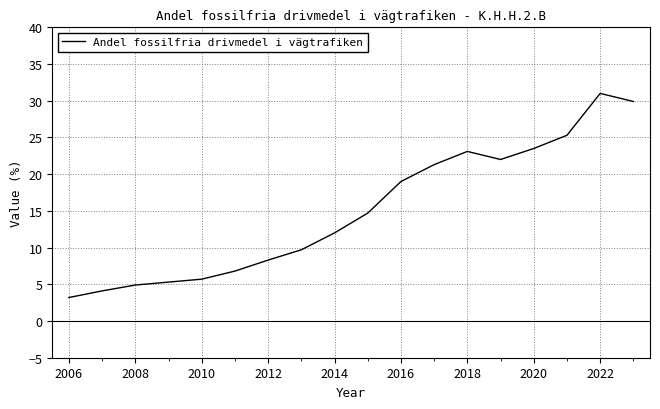

What is the minimum value shown in the chart?

3.2